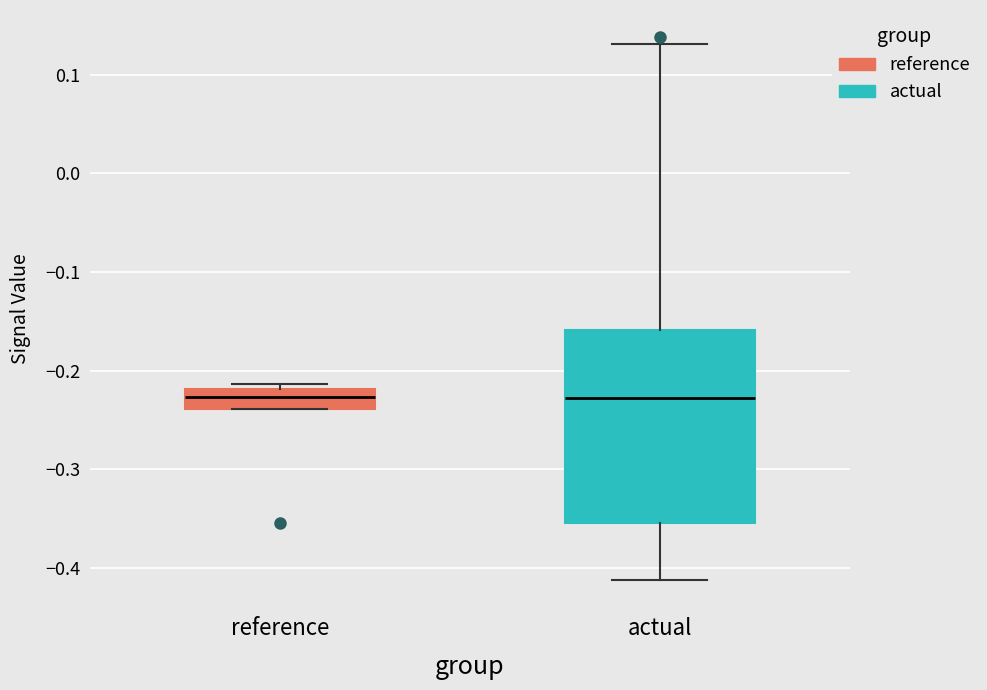

Which box is the tallest, from its lower edge to its upper edge?

actual